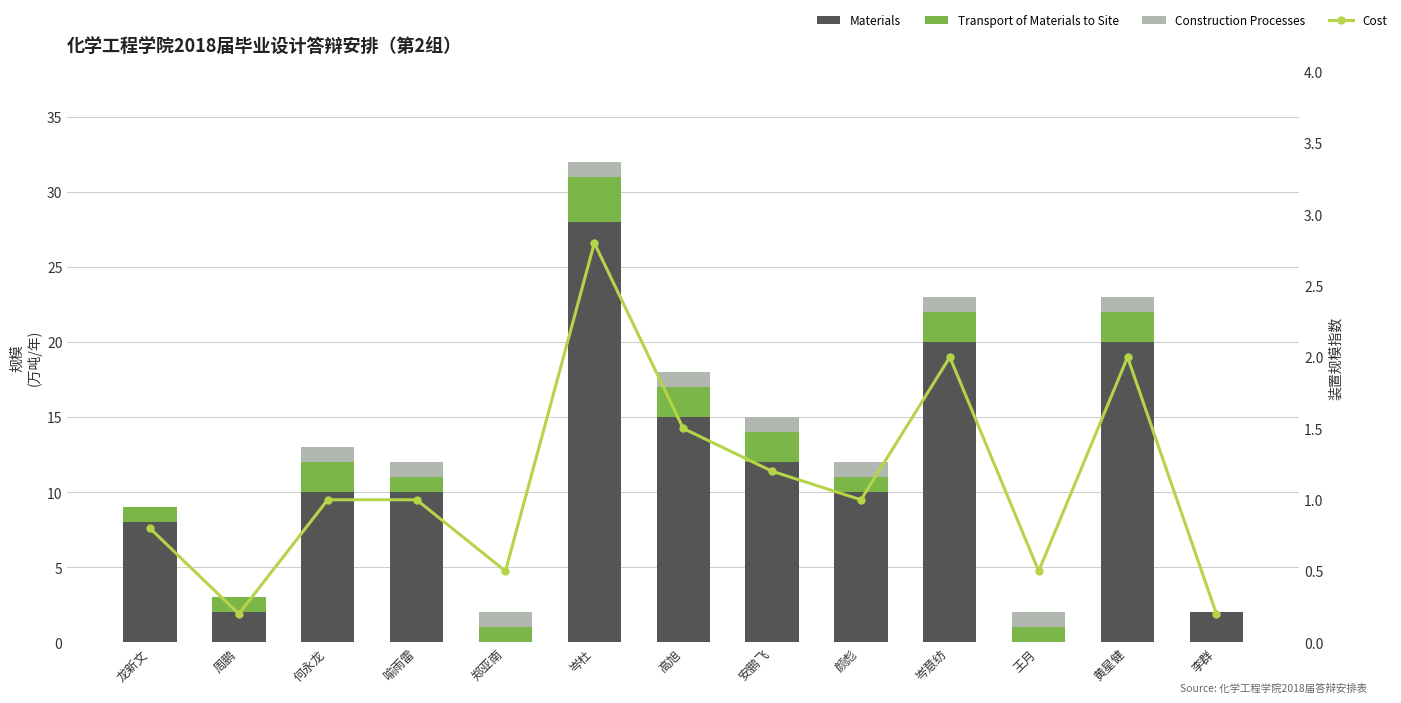

What is the average value of the Transport of Materials to Site series?

1.5